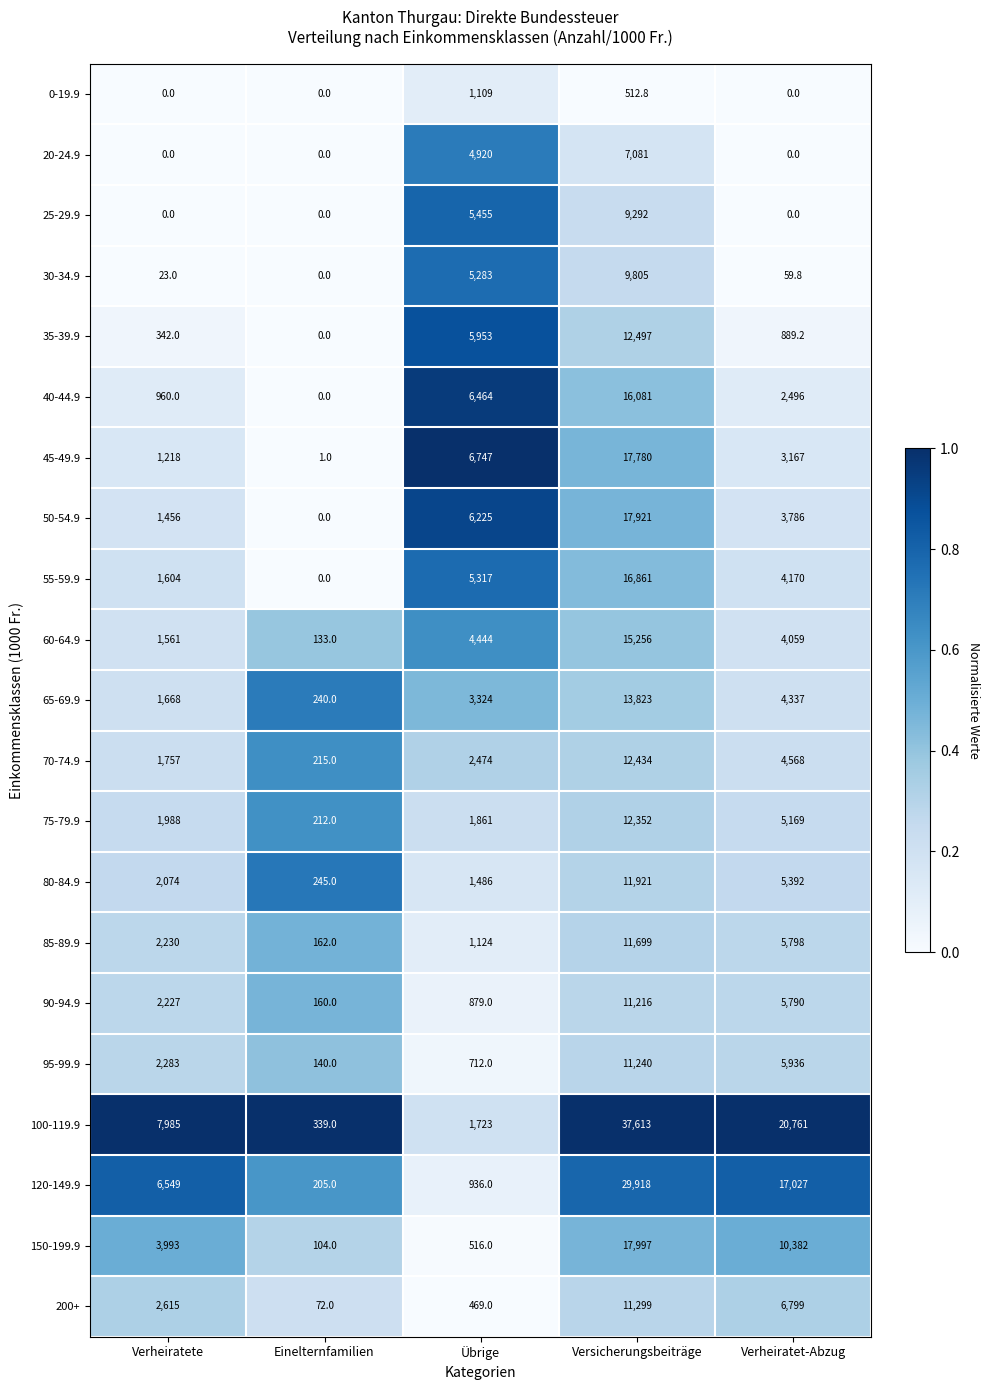

At Versicherungsbeiträge, list the series in order from smallest to largest.

0-19.9, 20-24.9, 25-29.9, 30-34.9, 90-94.9, 95-99.9, 200+, 85-89.9, 80-84.9, 75-79.9, 70-74.9, 35-39.9, 65-69.9, 60-64.9, 40-44.9, 55-59.9, 45-49.9, 50-54.9, 150-199.9, 120-149.9, 100-119.9